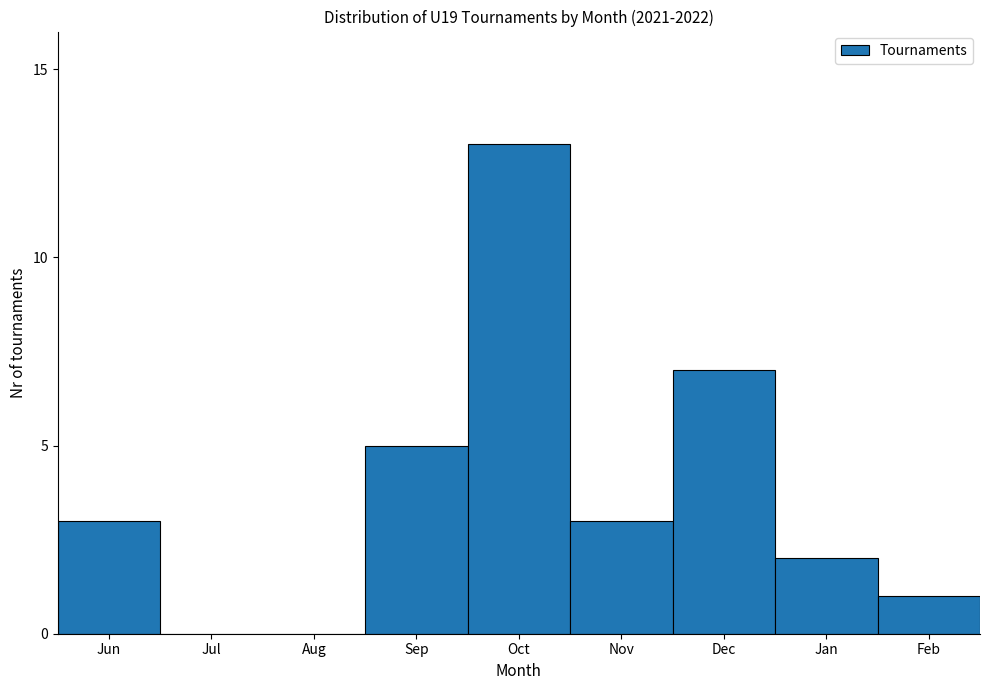

Reading right to left, what are all the values shown in this chart?

Feb=1	Jan=2	Dec=7	Nov=3	Oct=13	Sep=5	Aug=0	Jul=0	Jun=3